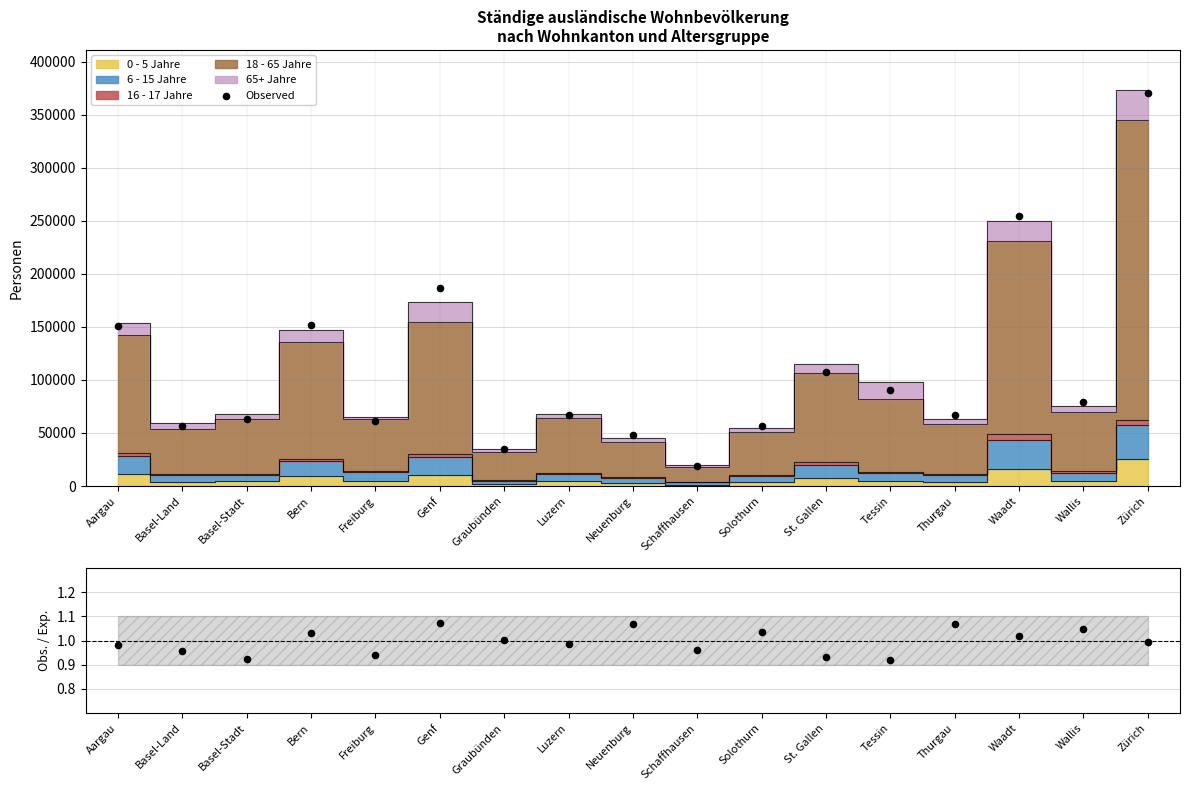

What is the ratio of the value at Graubünden to the value at Waadt?

0.1